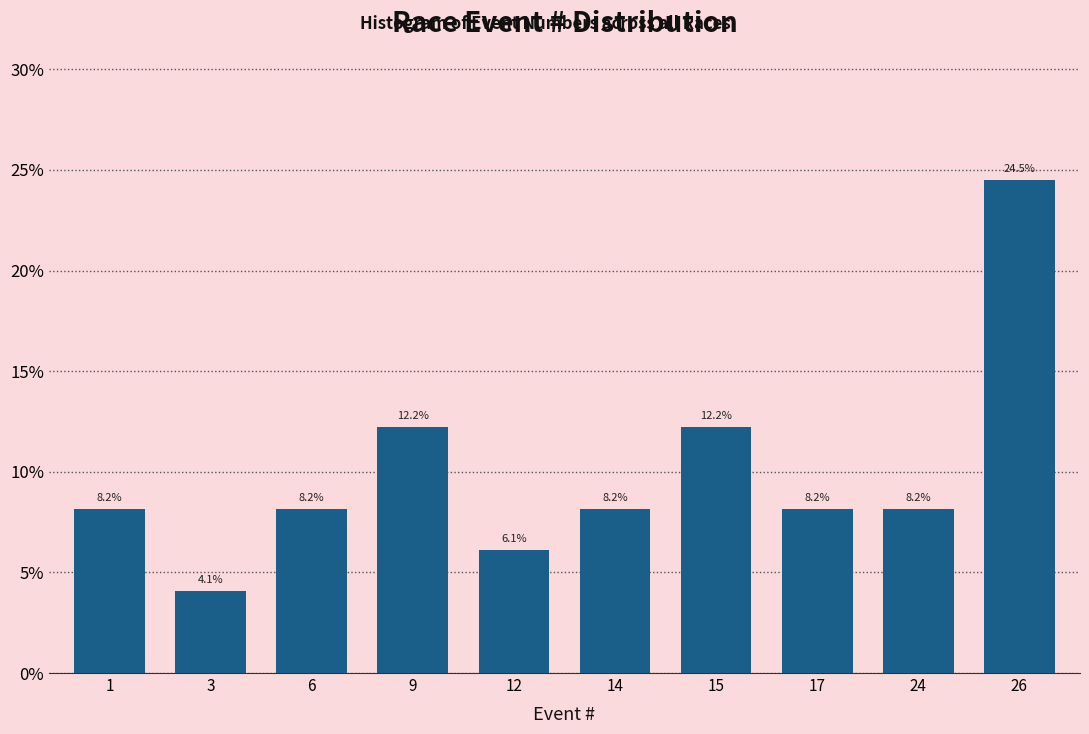

Reading left to right, extract all data points from this chart.

1=8.2	3=4.1	6=8.2	9=12.2	12=6.1	14=8.2	15=12.2	17=8.2	24=8.2	26=24.5